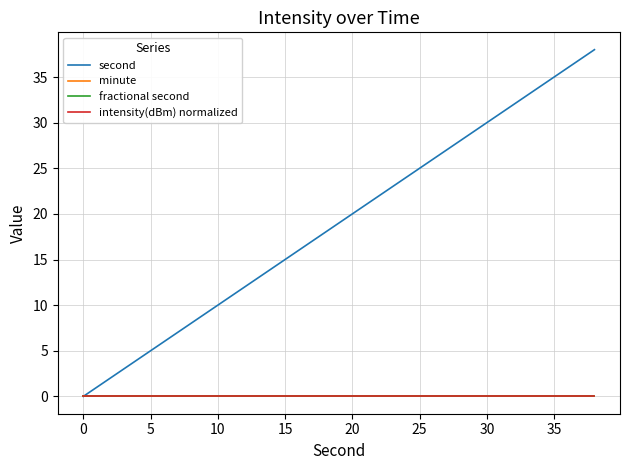

Does the chart display data point markers on the line(s)?

No